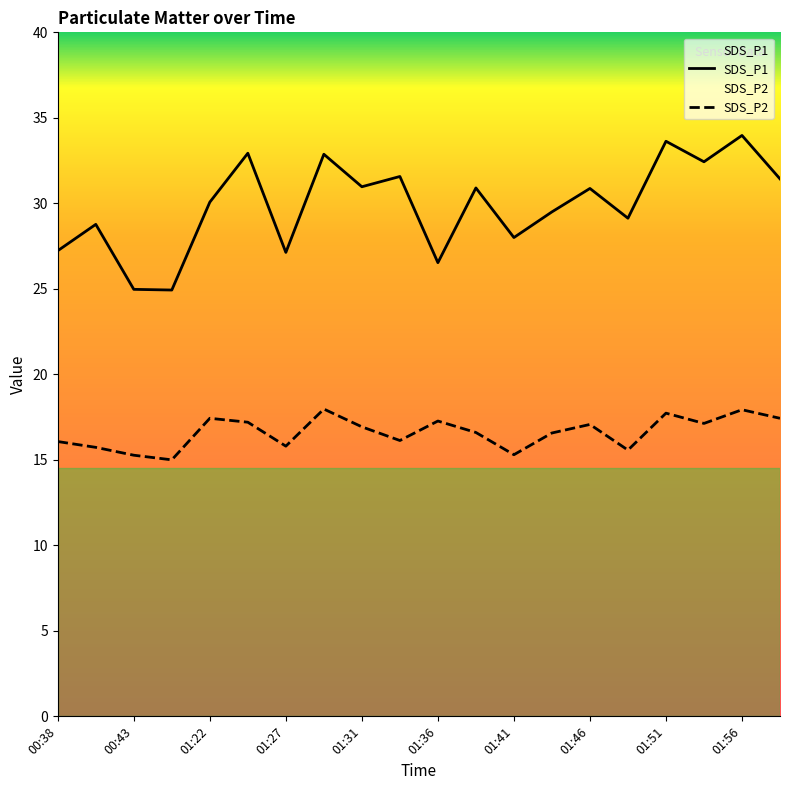

List the labels in order of SDS_P1 value, smallest first.

00:50, 00:43, 01:36, 01:27, 00:38, 01:41, 00:41, 01:49, 01:44, 01:22, 01:46, 01:39, 01:31, 01:59, 01:34, 01:54, 01:29, 01:24, 01:51, 01:56